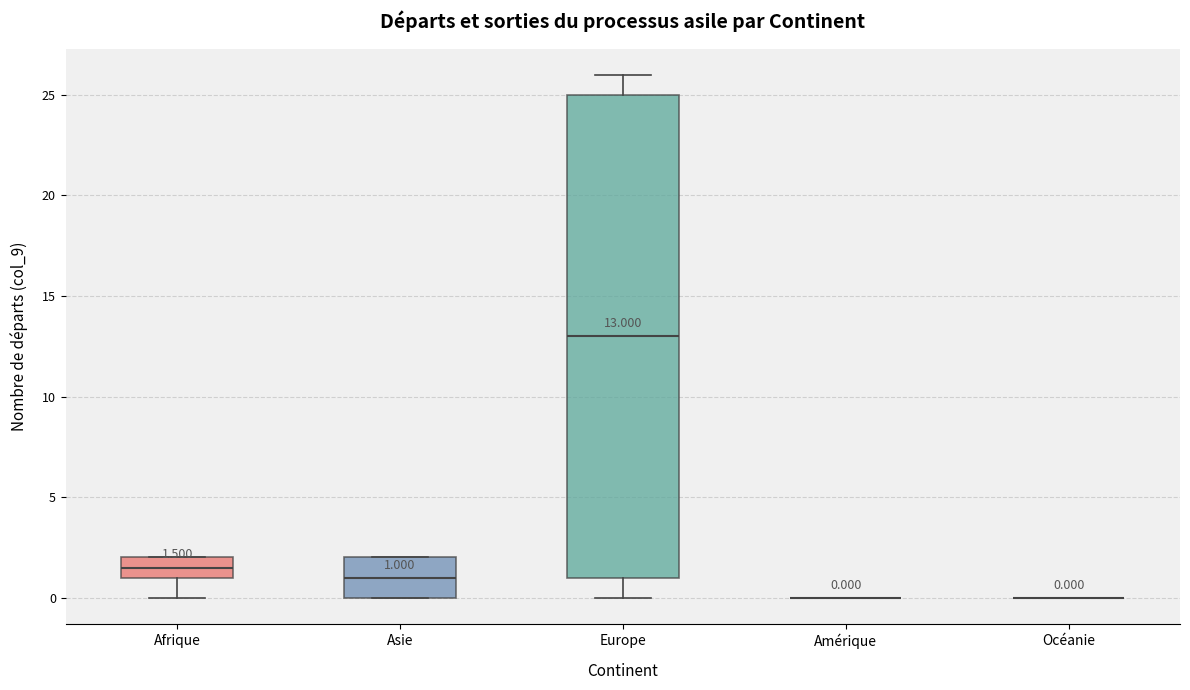

Comparing the boxes themselves (not the whiskers), which one is the tallest?

Europe